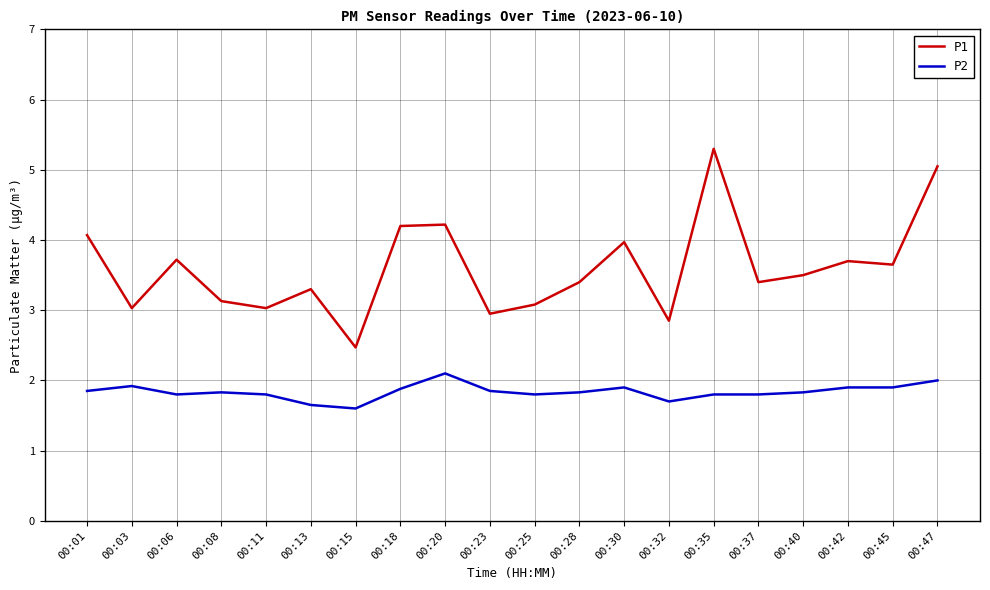

The value of P2 at 00:47 is 2.8. True or false?

False